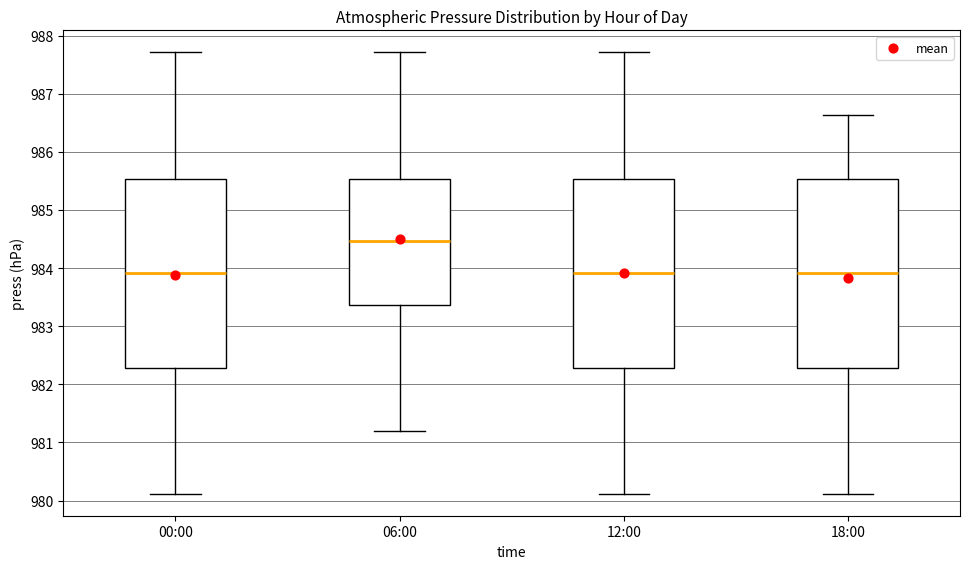

Reading left to right, transcribe this box plot: for each box, give where its median line is, the range the box spans, and where its two whiskers end, as read against the y-axis. The values are not printed on the chart, so give them approximately, as read against the axis.

00:00: median 983.9, box 982.3 to 985.5, whiskers 980.1 to 987.7
06:00: median 984.5, box 983.4 to 985.5, whiskers 981.2 to 987.7
12:00: median 983.9, box 982.3 to 985.5, whiskers 980.1 to 987.7
18:00: median 983.9, box 982.3 to 985.5, whiskers 980.1 to 986.6